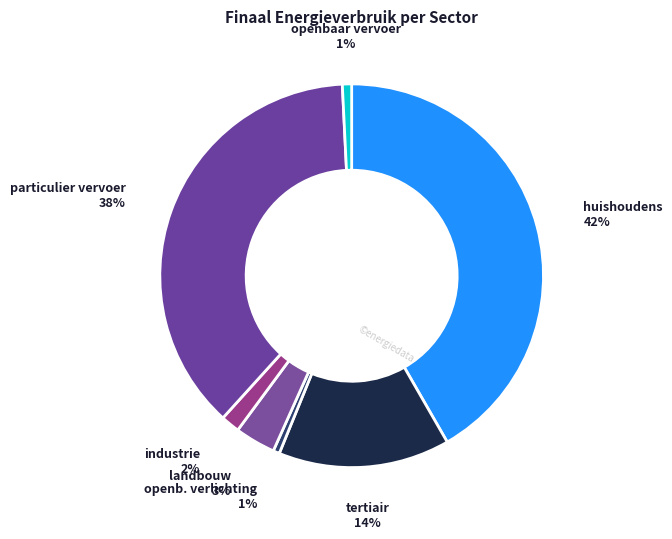

Count the number of slices in the pie.

7